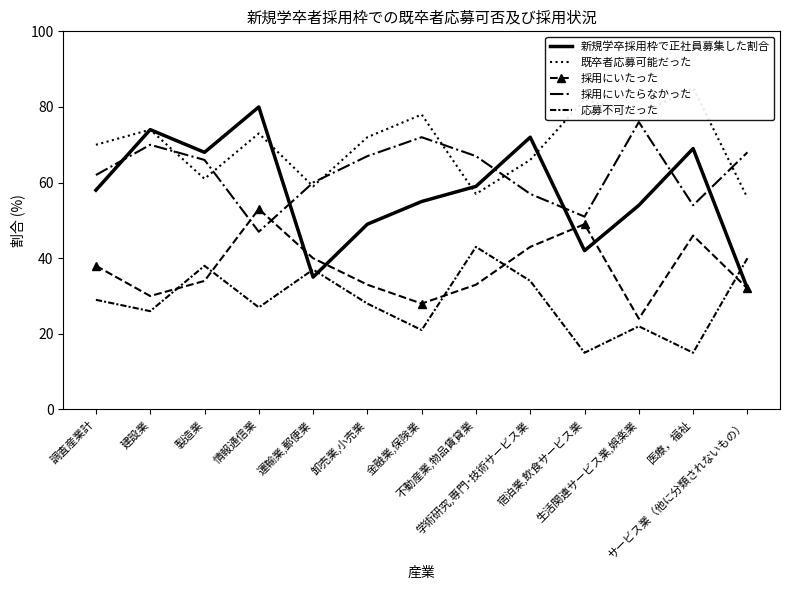

List the series in order of their peak value, highest first.

既卒者応募可能だった, 新規学卒採用枠で正社員募集した割合, 採用にいたらなかった, 採用にいたった, 応募不可だった